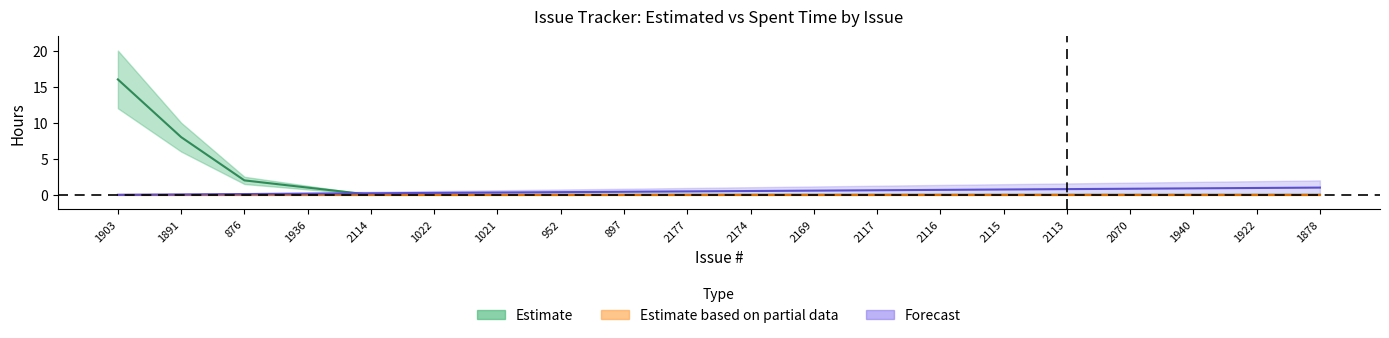

What is the label of the 8th point from the right?

2117